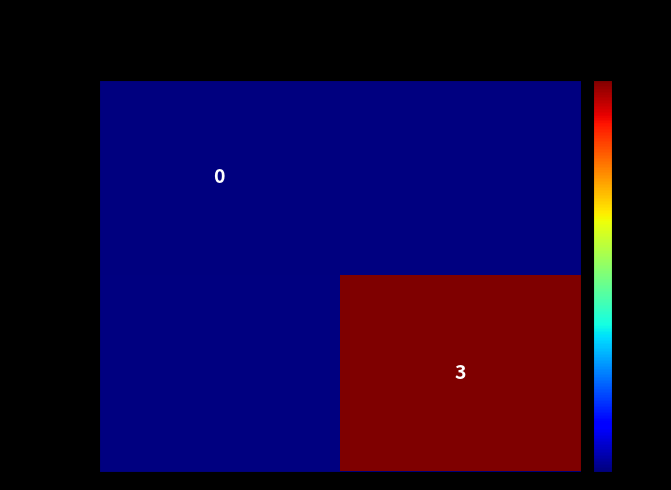

At how many categories does at least one series exceed 1?

1